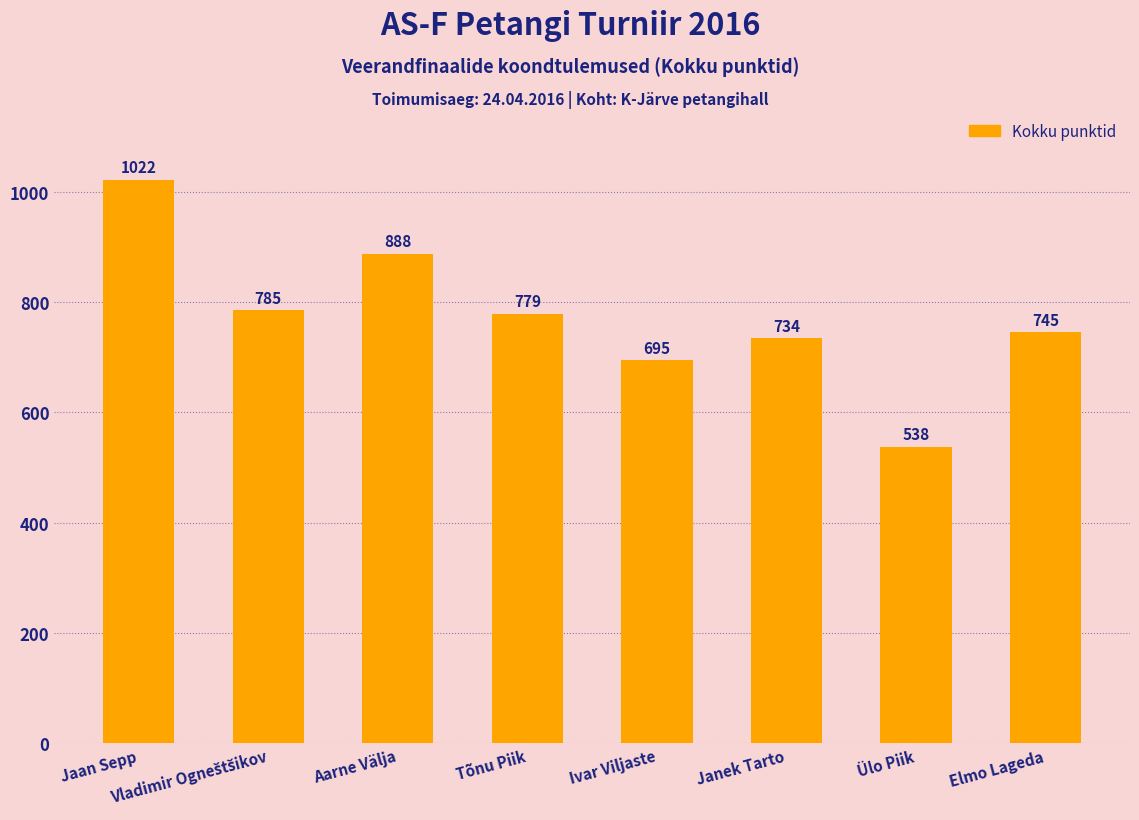

What position from the left is Elmo Lageda?

8